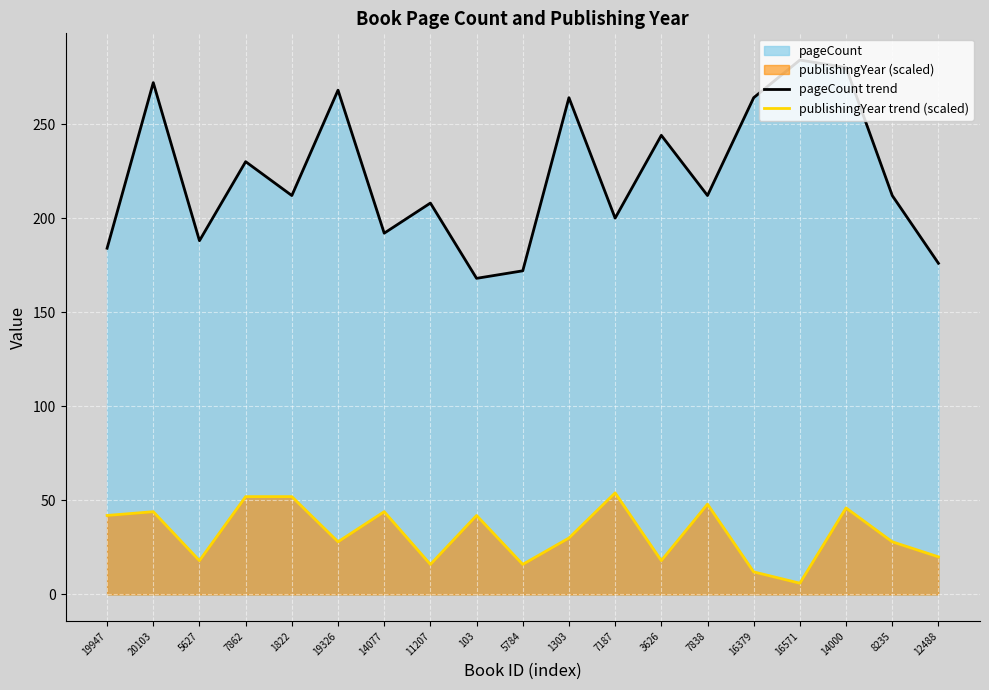

What is the smallest value displayed?

6